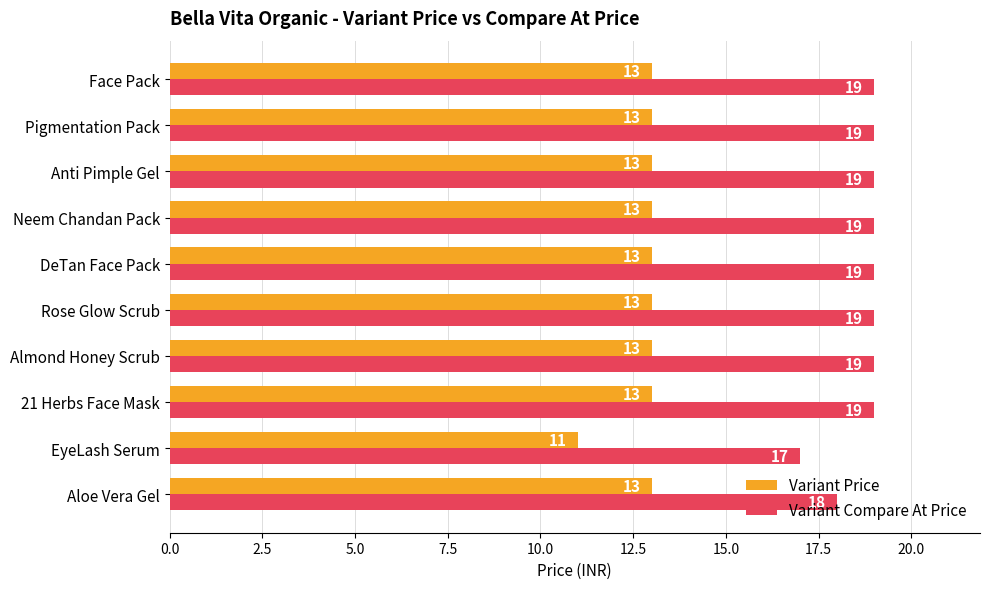

Rank the series at DeTan Face Pack from highest to lowest value.

Variant Compare At Price, Variant Price